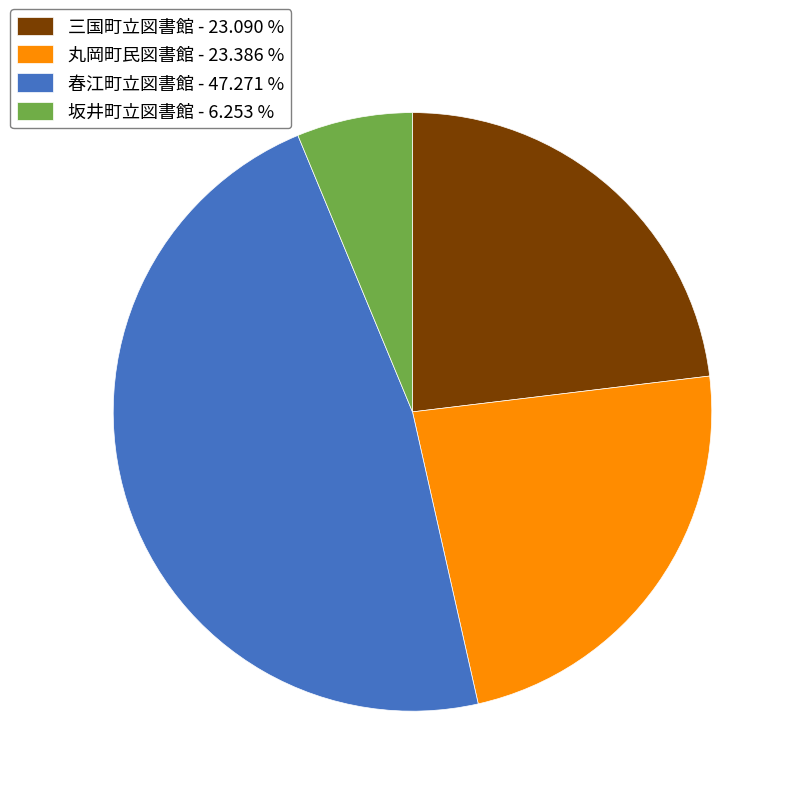

Is there any slice that represents more than half of the pie?

No